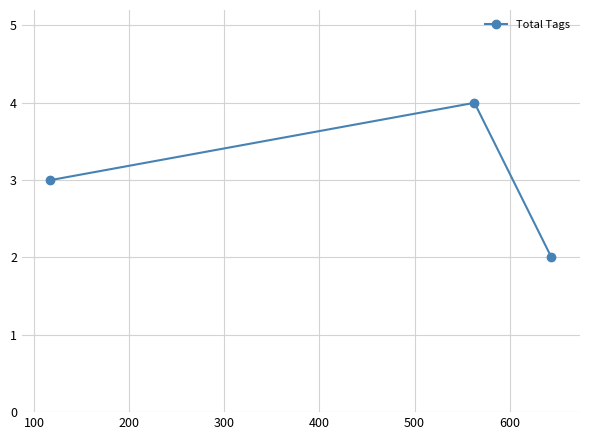

Count the number of categories in the chart.

3